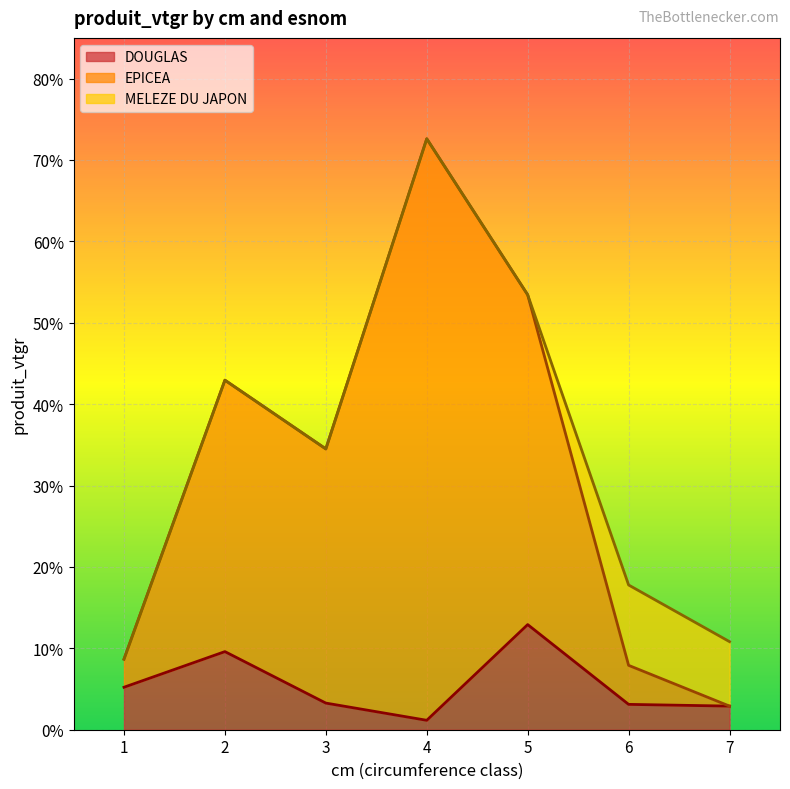

True or false: DOUGLAS has more than 1 interior local peaks.

True